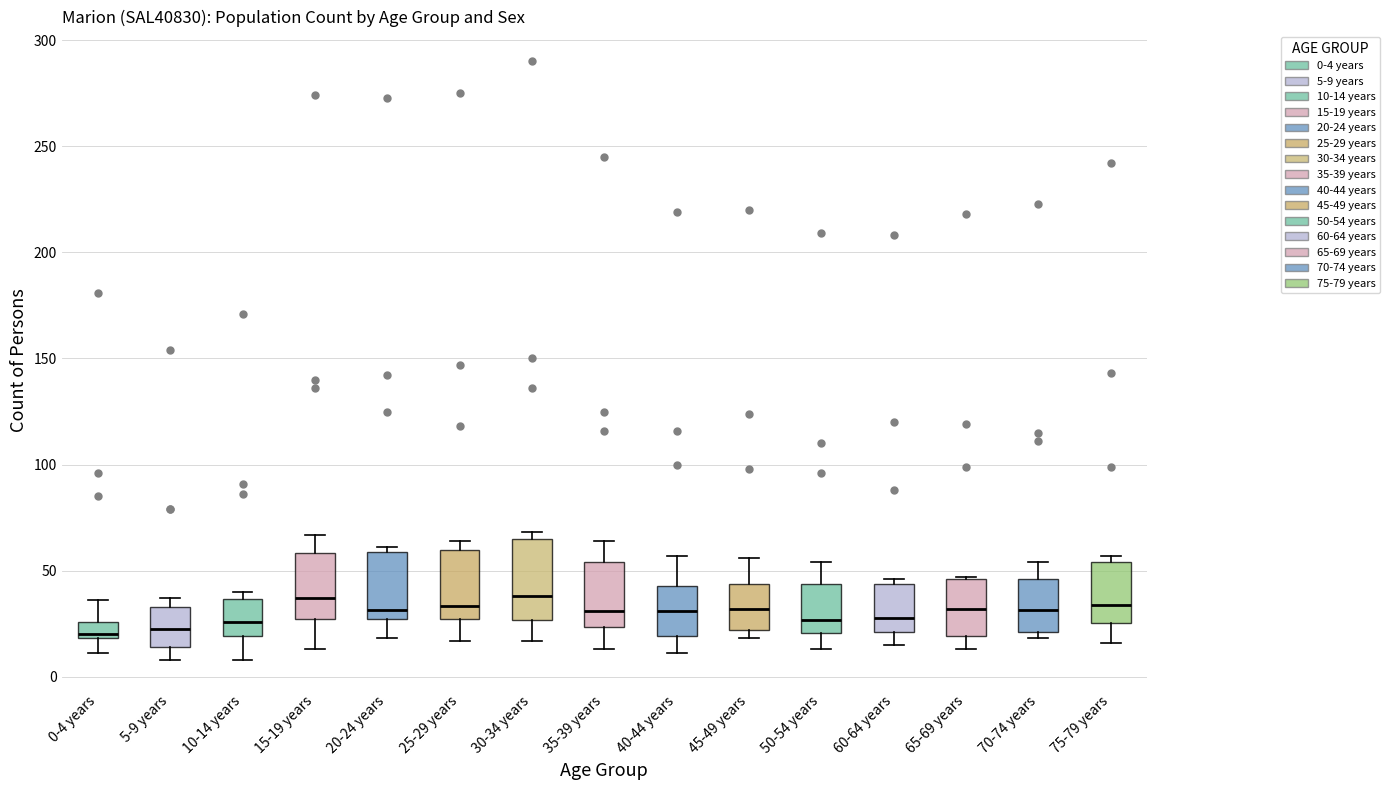

Comparing the boxes themselves (not the whiskers), which one is the tallest?

30-34 years